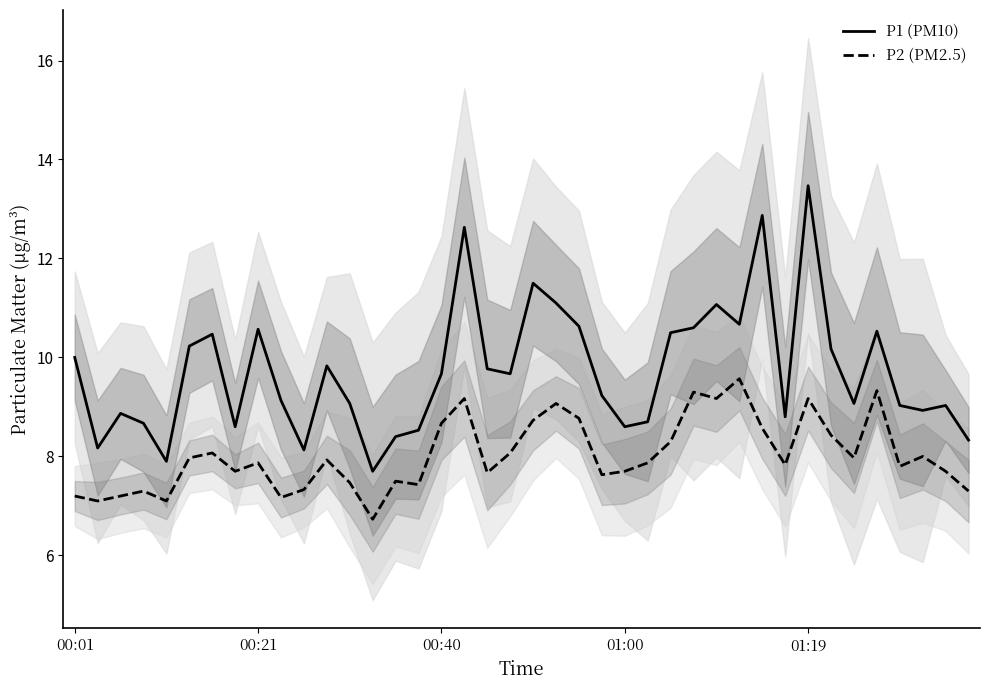

Which series has the largest range (max minus min)?

P1 (PM10)